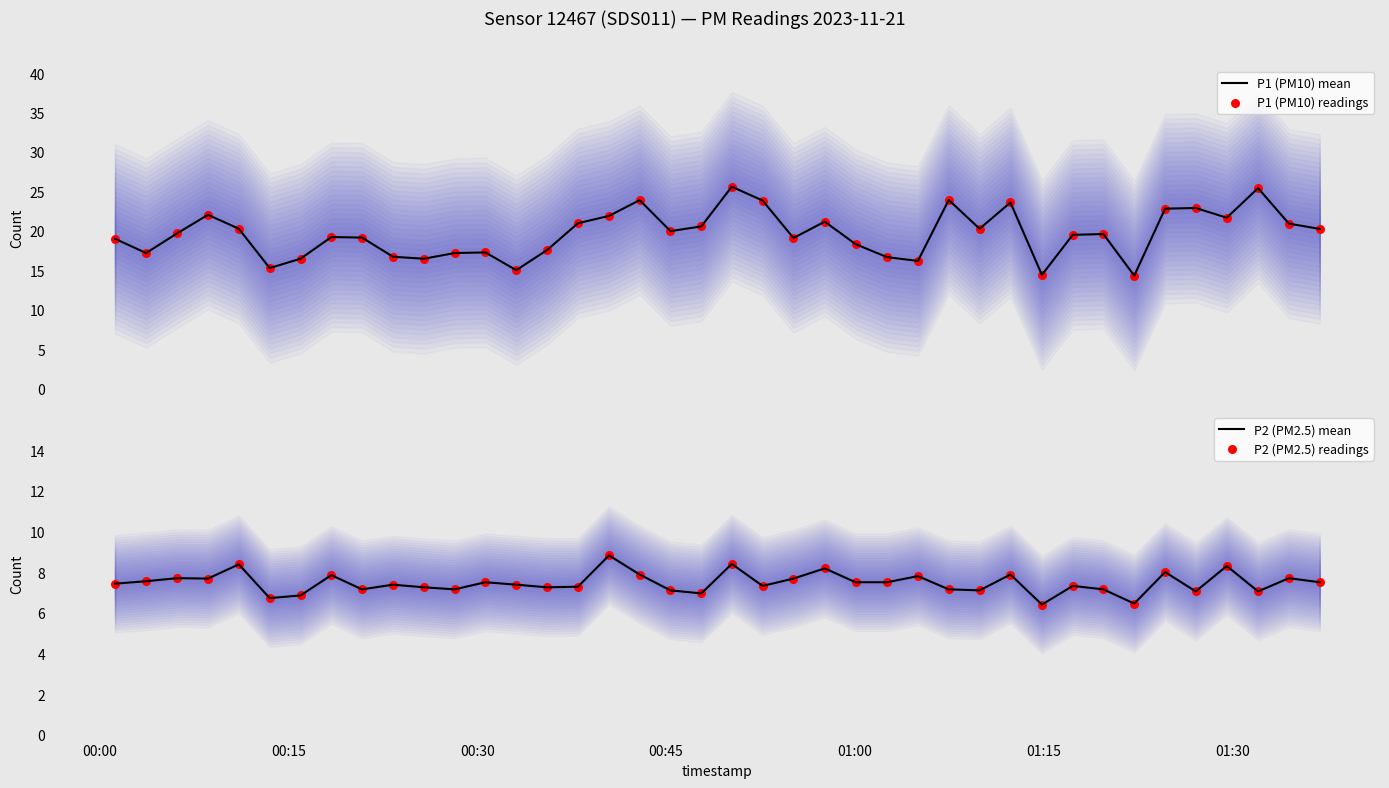

Which series contains the lowest Y value?

P2 (PM2.5) mean